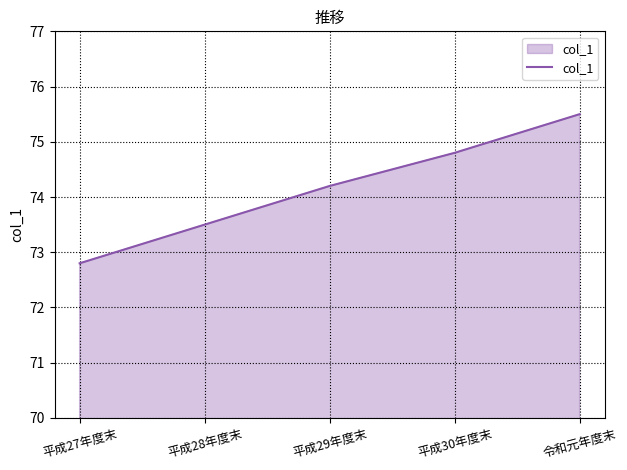

What is the maximum value shown in the chart?

75.5